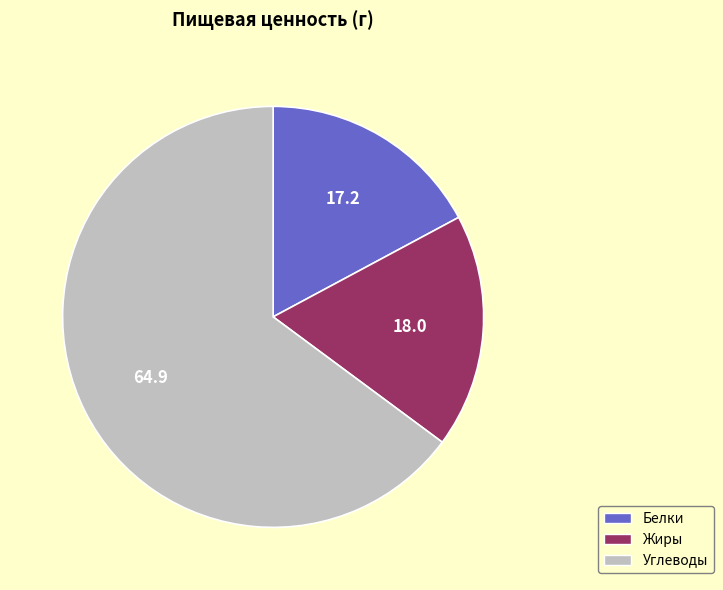

The Жиры slice represents 5% of the pie. True or false?

False